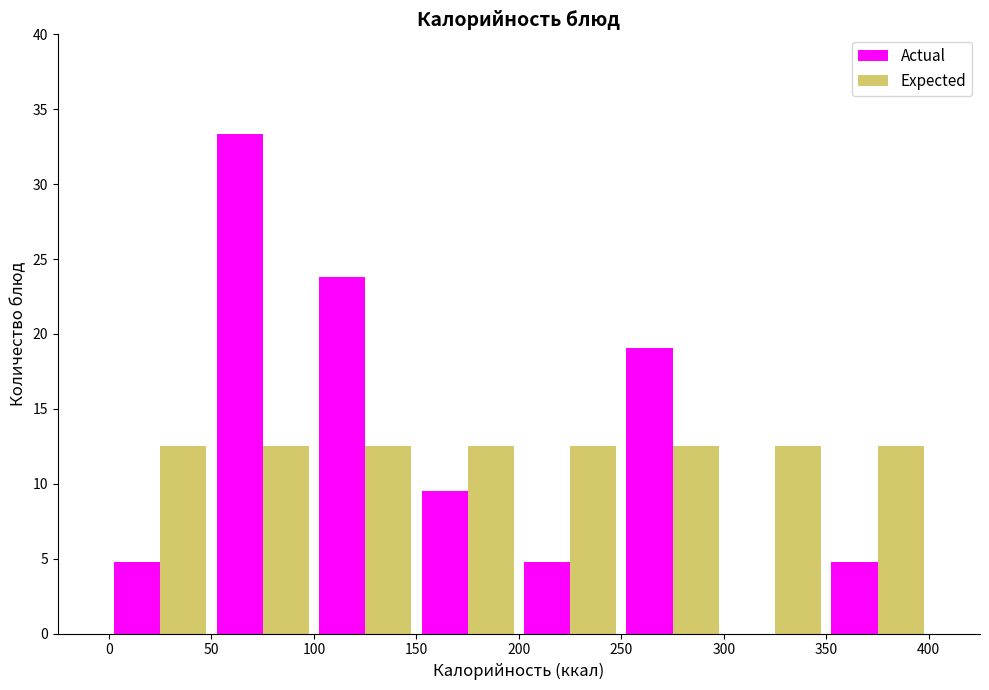

Reading left to right, list every range on the x-axis with the height of the bar of each series over it. The values are not printed on the chart, so give them approximately, as read against the axis.

0 to 50: Actual=5.0	Expected=12.5
50 to 100: Actual=33.5	Expected=12.5
100 to 150: Actual=24.0	Expected=12.5
150 to 200: Actual=9.5	Expected=12.5
200 to 250: Actual=5.0	Expected=12.5
250 to 300: Actual=19.0	Expected=12.5
300 to 350: Actual=0	Expected=12.5
350 to 400: Actual=5.0	Expected=12.5